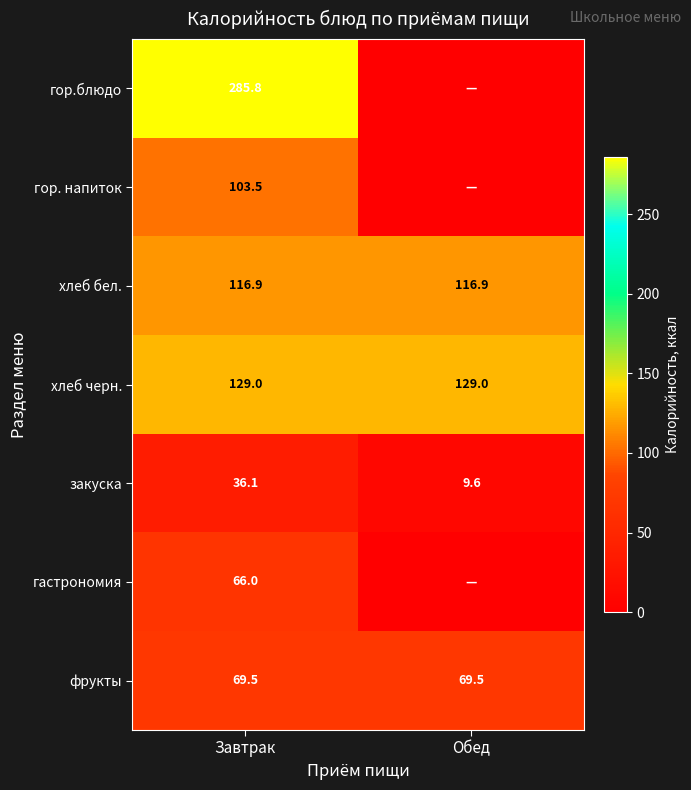

Is it true that гор. напиток equals 103.5 at Завтрак?

True